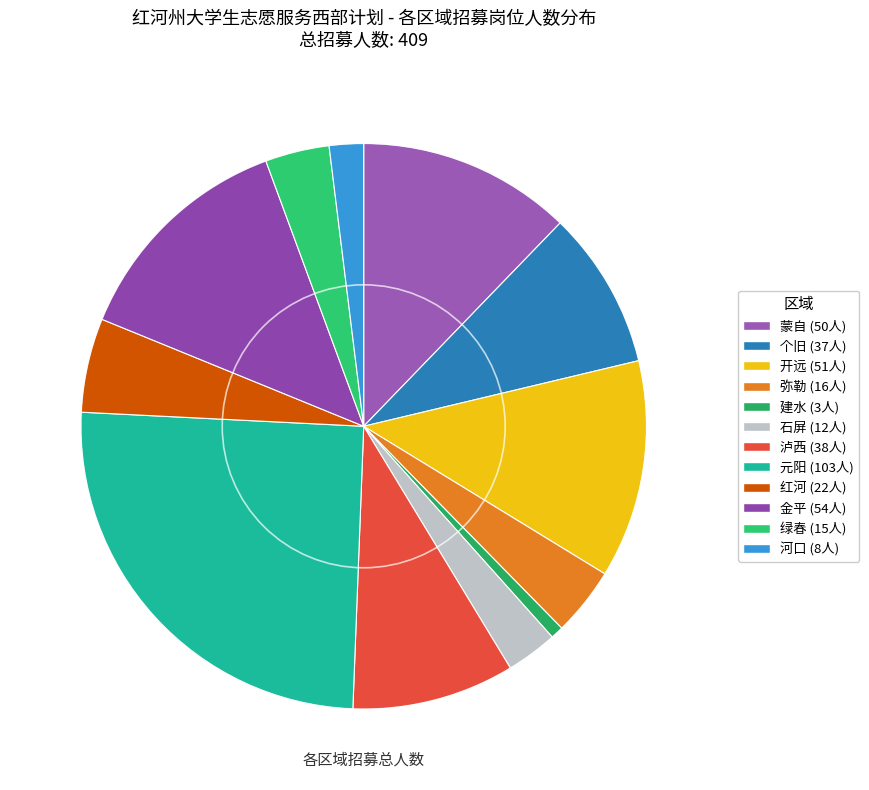

Is it true that 建水 is 7% of the pie?

False